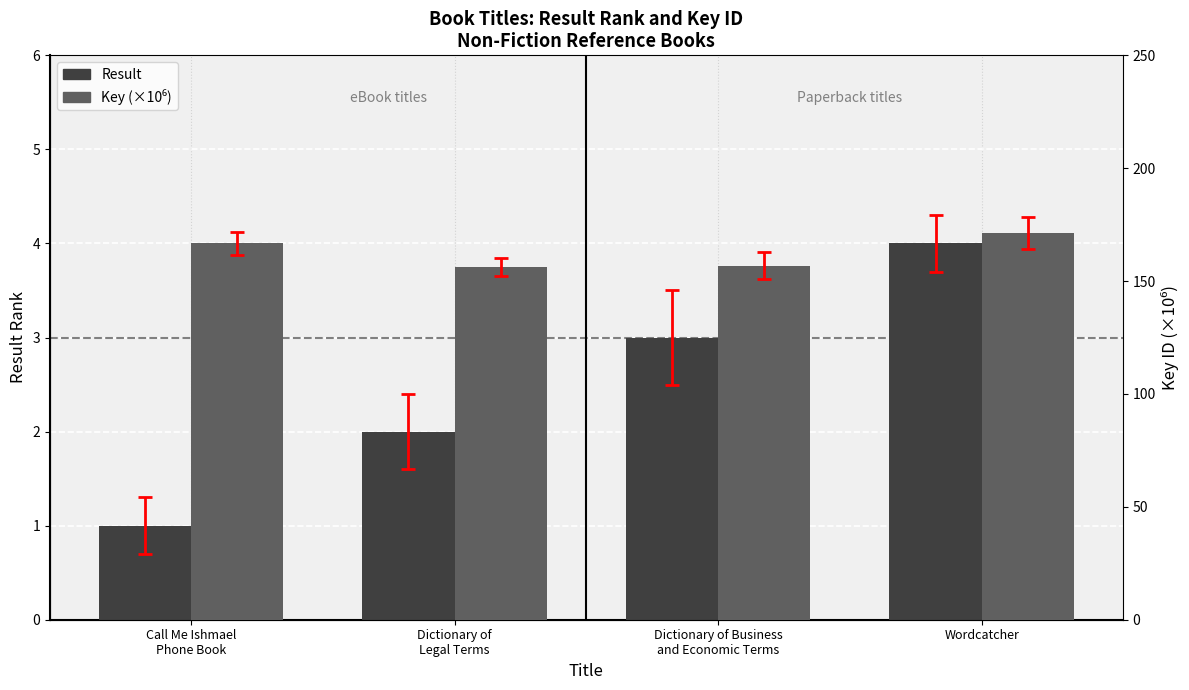

The value of Key (×10⁶) at Dictionary of
Legal Terms is 232.8. True or false?

False